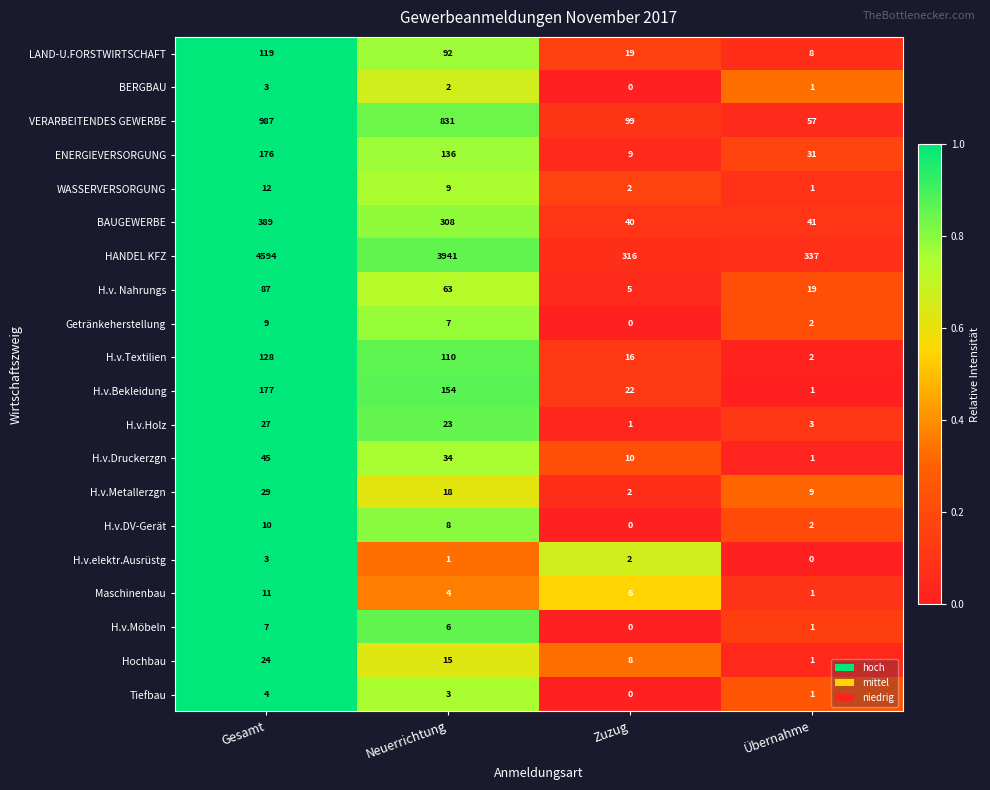

What is the difference between the BAUGEWERBE values at Neuerrichtung and Zuzug?

268